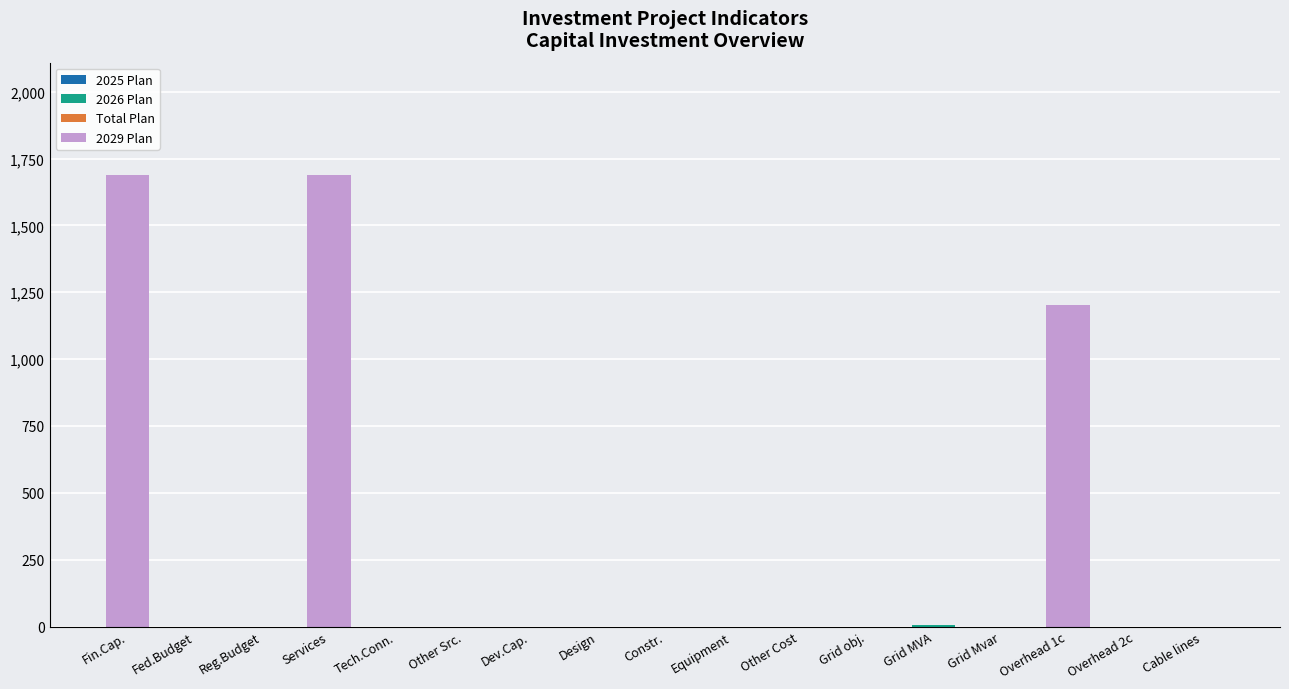

How many series are shown in this chart?

2